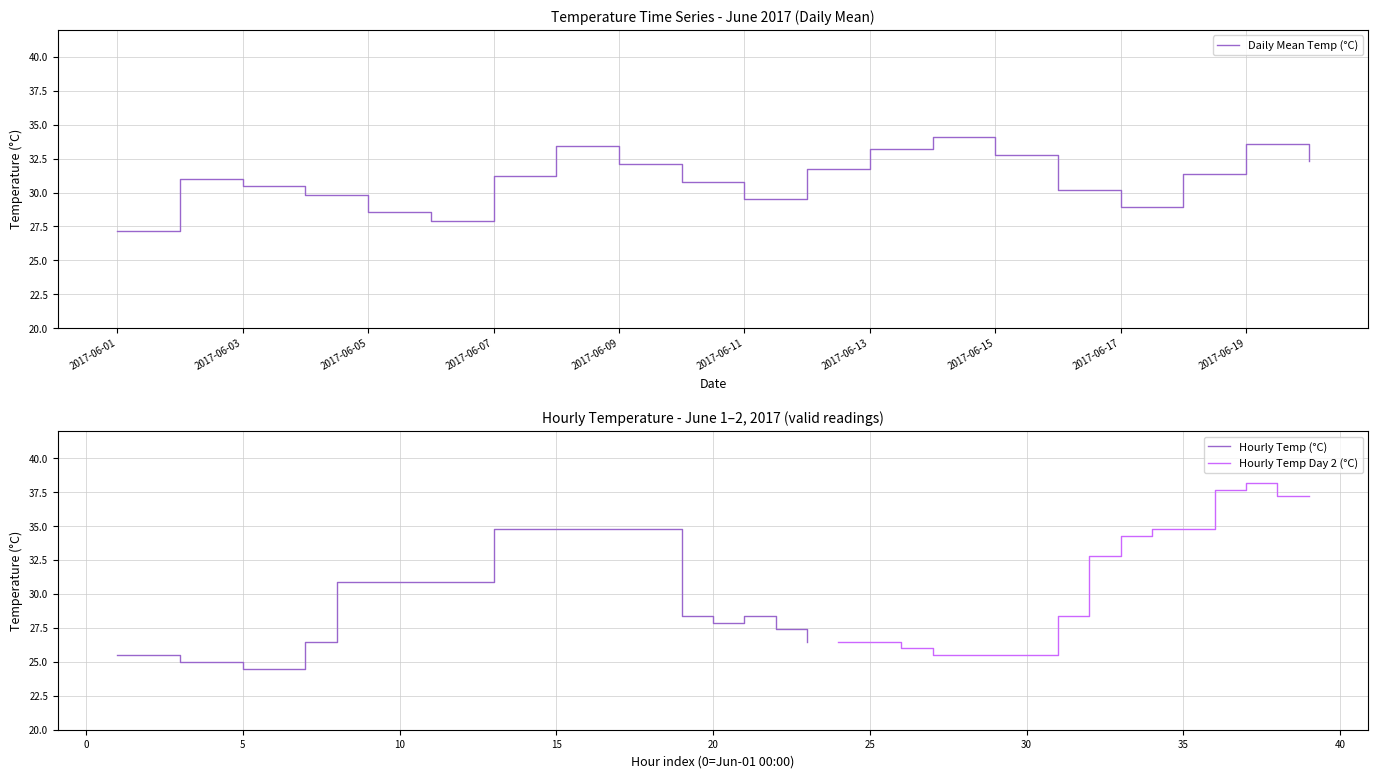

Rank the categories by value from highest to lowest.

2017-06-14, 2017-06-19, 2017-06-08, 2017-06-13, 2017-06-15, 2017-06-20, 2017-06-09, 2017-06-12, 2017-06-18, 2017-06-07, 2017-06-02, 2017-06-10, 2017-06-03, 2017-06-16, 2017-06-04, 2017-06-11, 2017-06-17, 2017-06-05, 2017-06-06, 2017-06-01